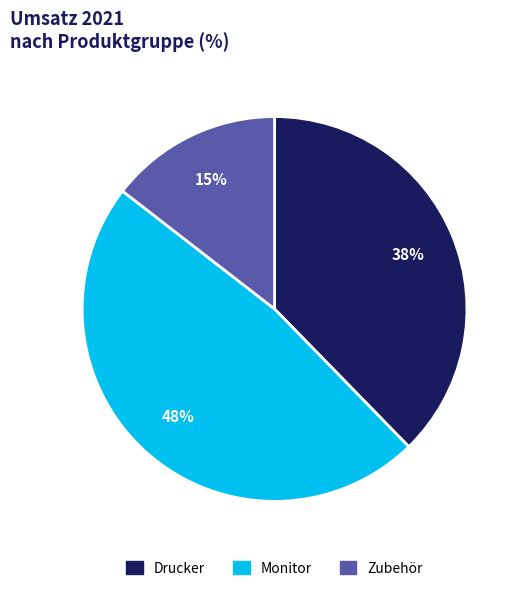

Combined, do Monitor and Zubehör account for over 50%?

Yes